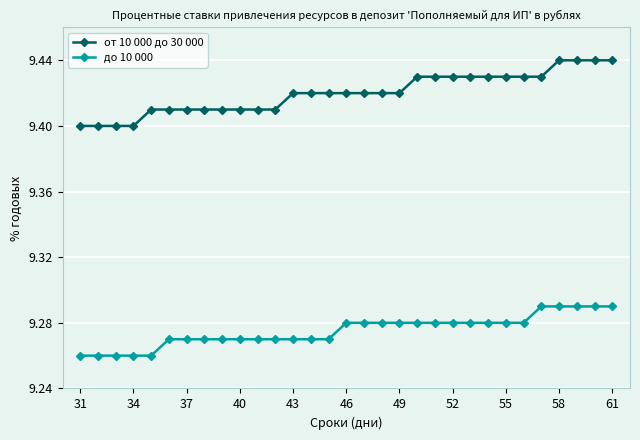

Count the от 10 000 до 30 000 values in the range 9 to 10.

31